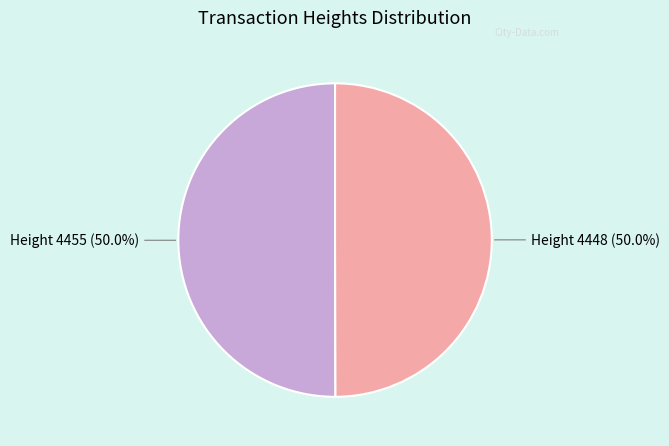

What is the ratio of the value at Height 4455 to the value at Height 4448?

1.0